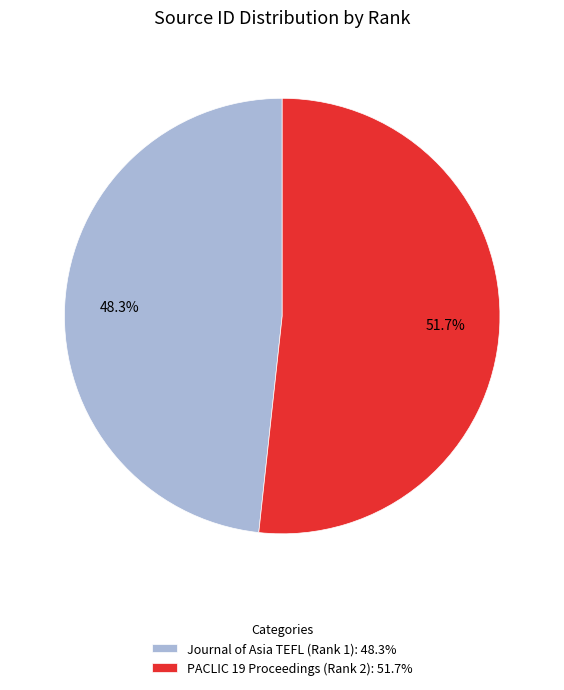

Approximately how many times larger is the value at PACLIC 19 Proceedings (Rank 2): 51.7% compared to Journal of Asia TEFL (Rank 1): 48.3%?

1.1